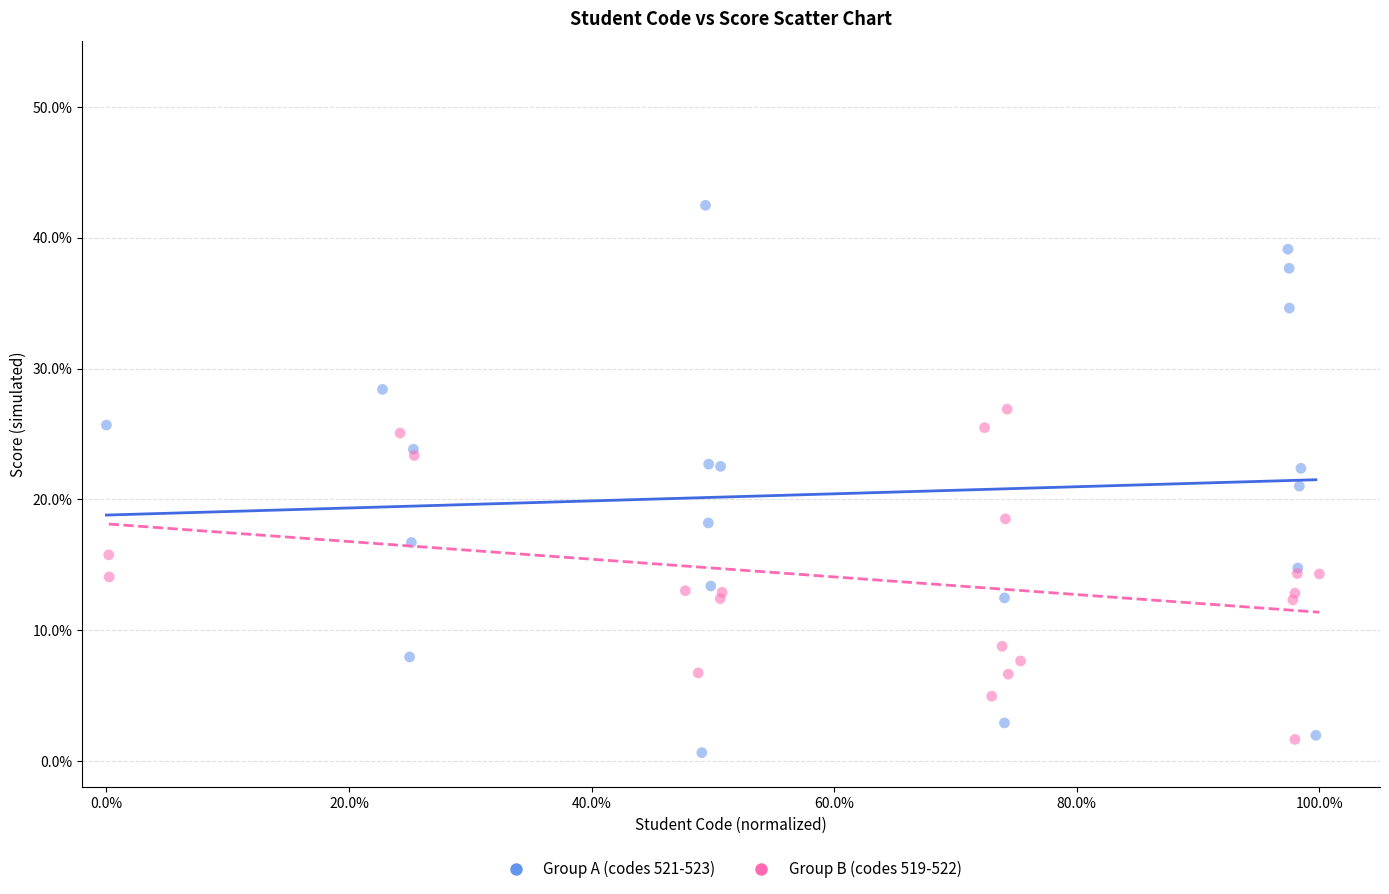

Which series contains the highest Y value?

Group A (codes 521-523)